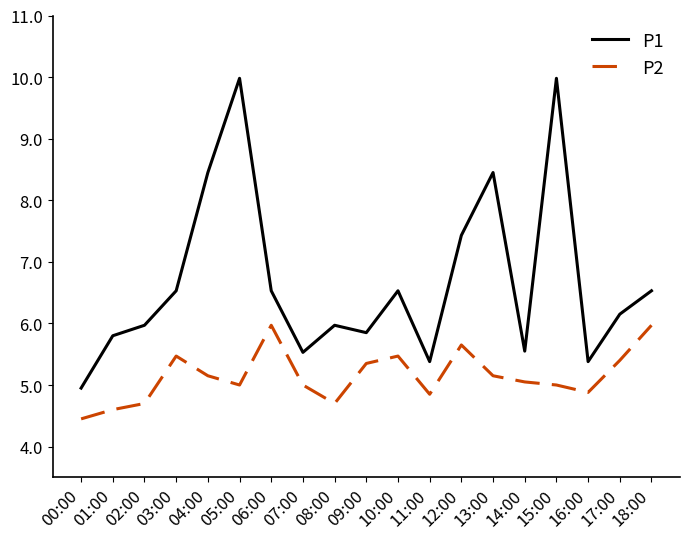

Does the chart have visible grid lines?

No